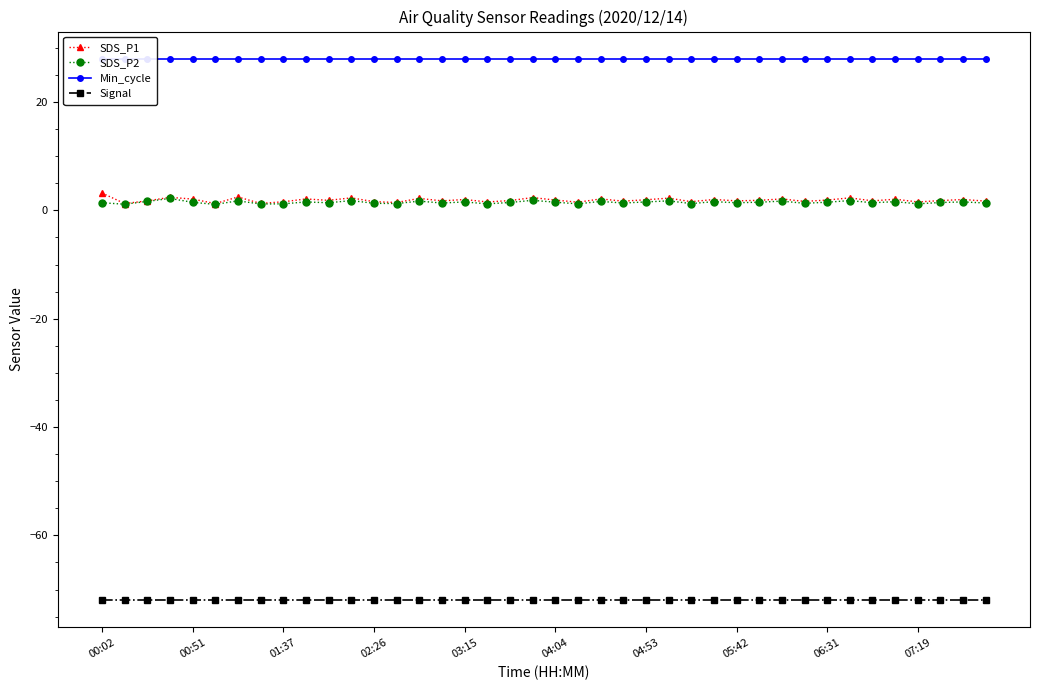

The Signal series shows -72.0 at 02:26. True or false?

True